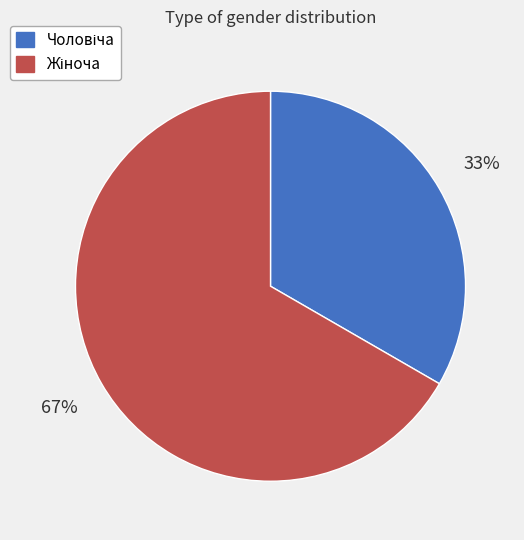

To the nearest percent, what is the average slice percentage?

50%